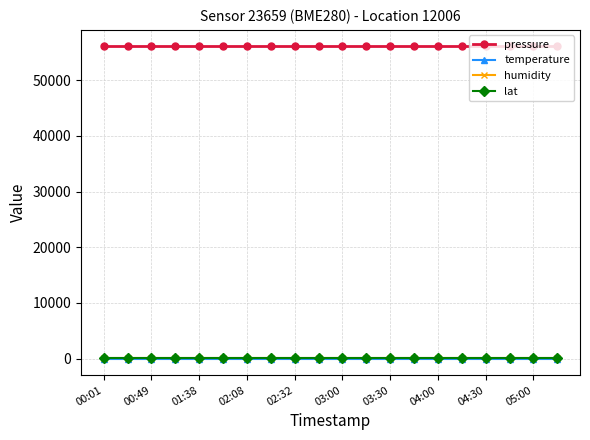

What is the value of the humidity point at the 4th from the left?

100.0